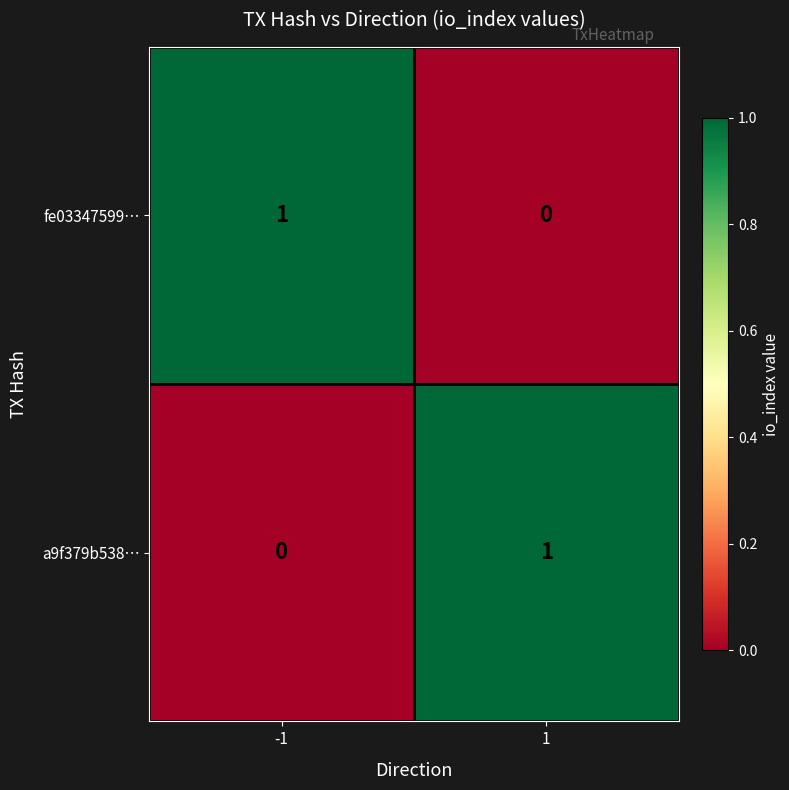

The fe03347599… series shows 0 at 1. True or false?

True